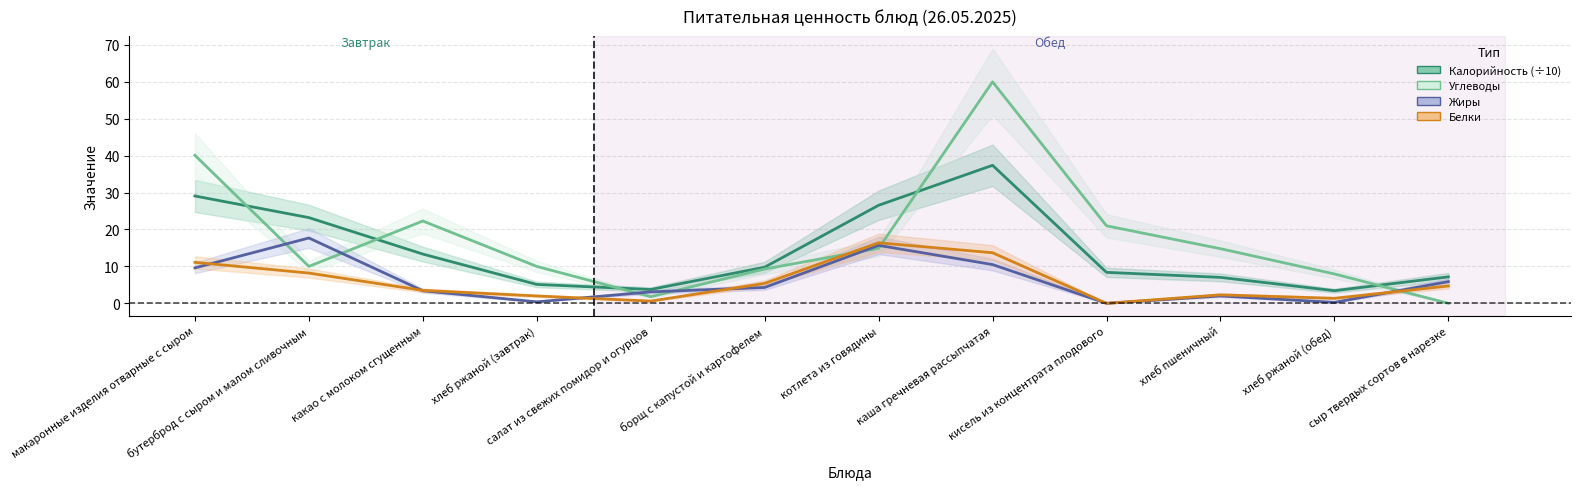

What is the spread (max minus min) of values at котлета из говядины?

11.7